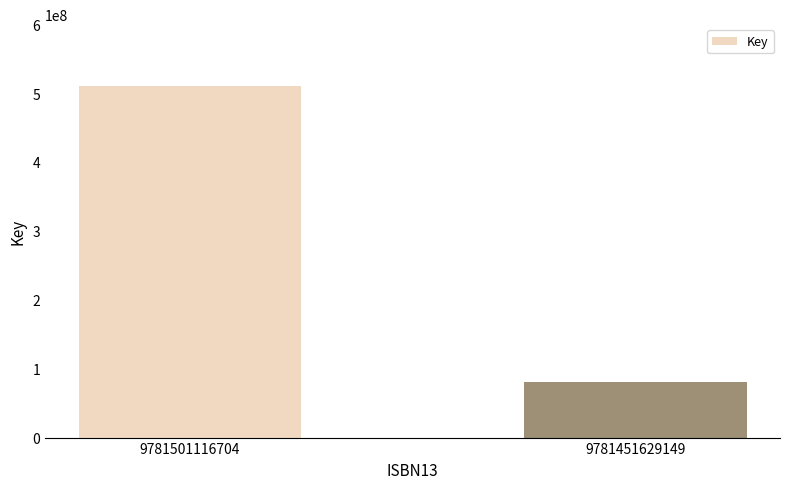

At which category does the chart reach its peak across all series?

9781501116704